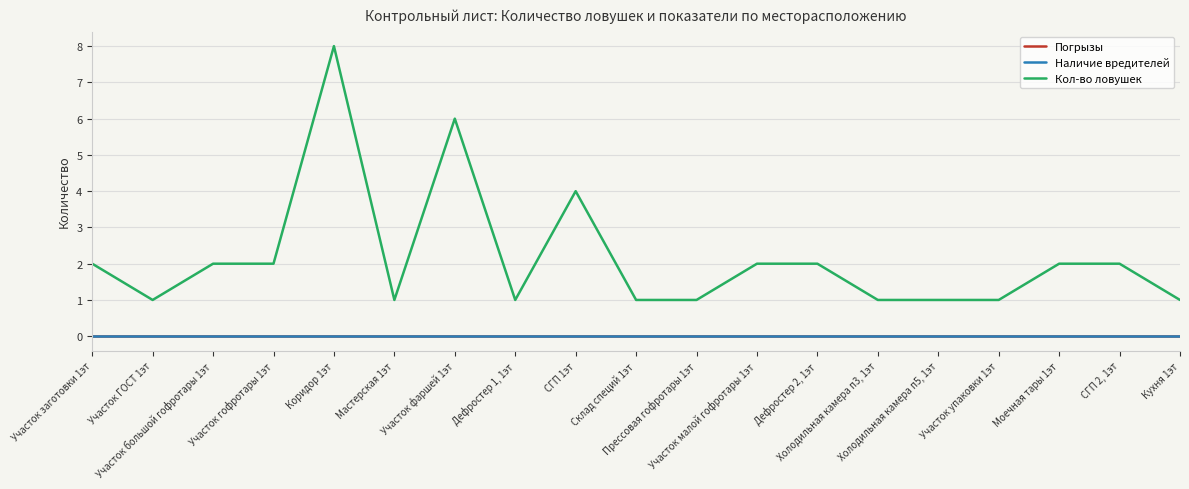

Rank the series at Участок упаковки 1эт from lowest to highest value.

Погрызы, Наличие вредителей, Кол-во ловушек